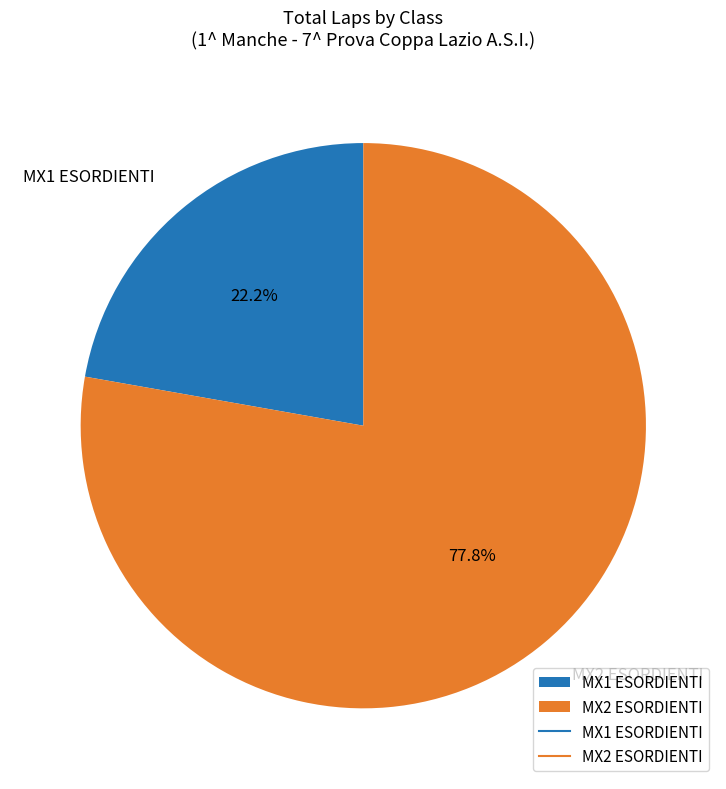

Is there a majority slice in this chart?

Yes